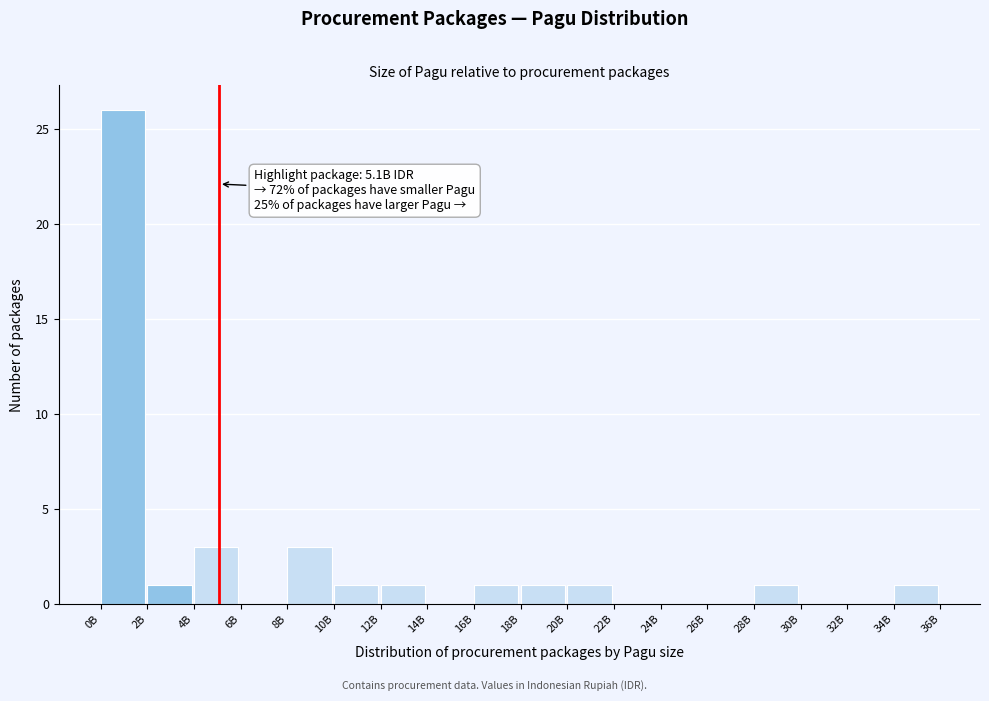

Reading left to right, transcribe all the data shown in this chart.

0B=26	2B=1	4B=3	6B=0	8B=3	10B=1	12B=1	14B=0	16B=1	18B=1	20B=1	22B=0	24B=0	26B=0	28B=1	30B=0	32B=0	34B=1